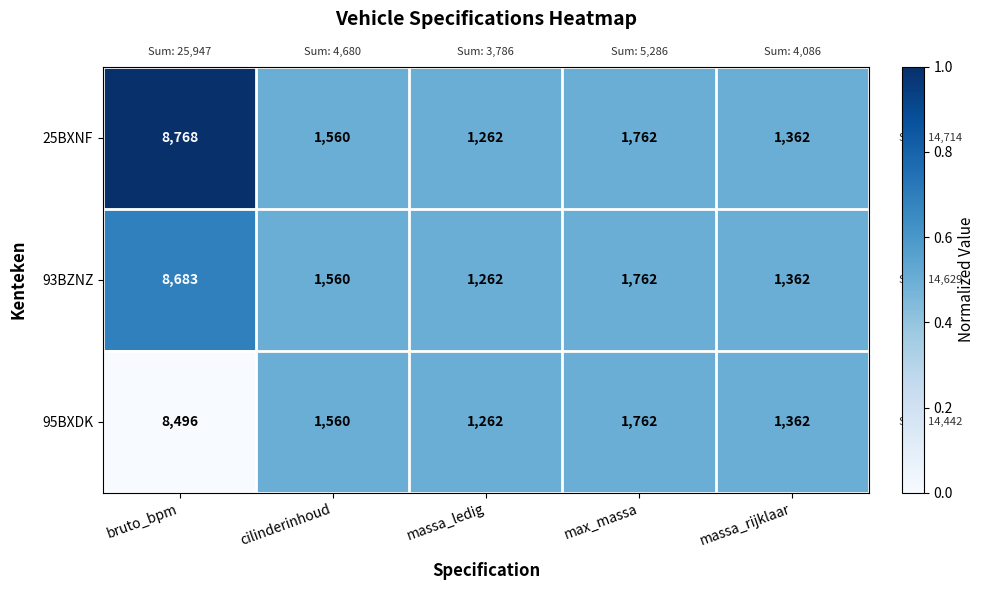

At which category is the sum across all series the highest?

bruto_bpm